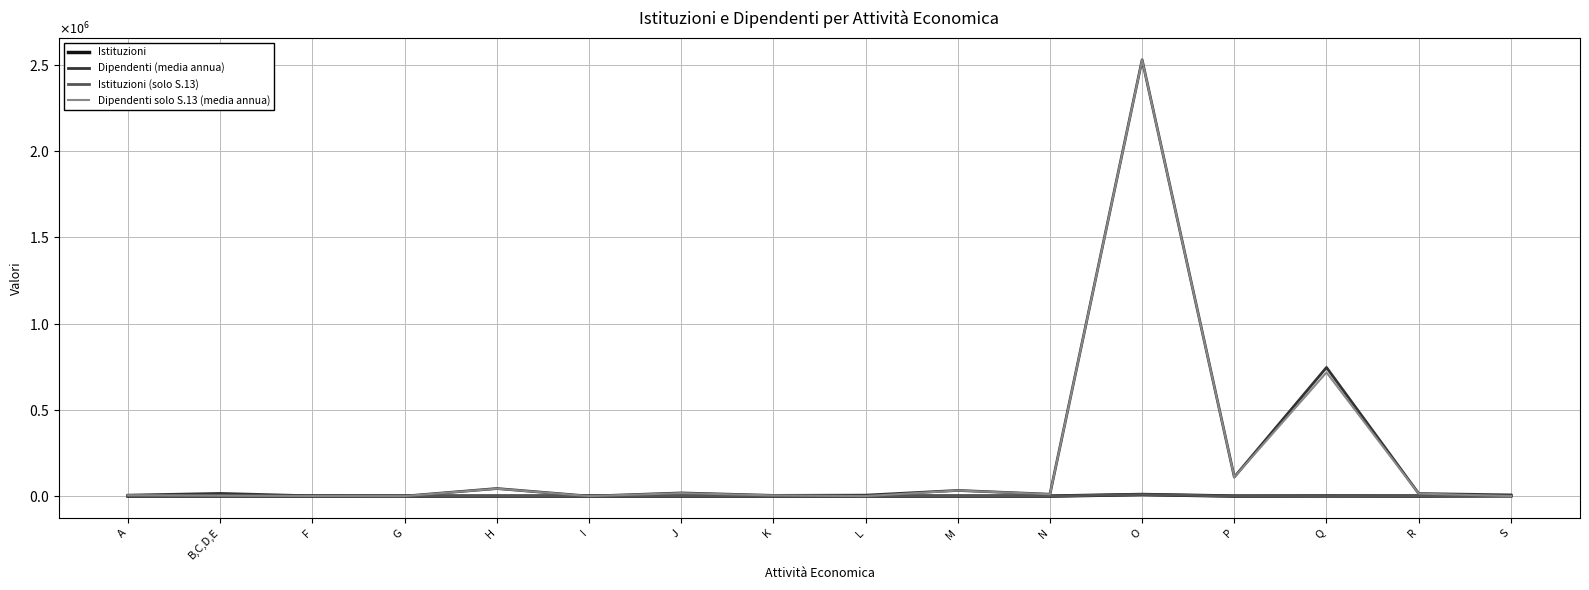

What is the value of the Dipendenti (media annua) point at the 12th from the left?

2530387.0